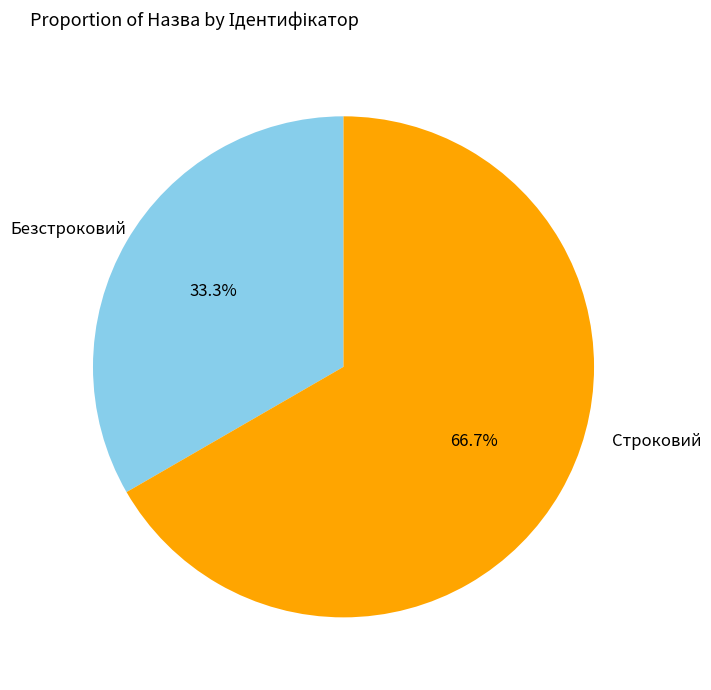

What percentage is NOT represented by Строковий?

66.7%